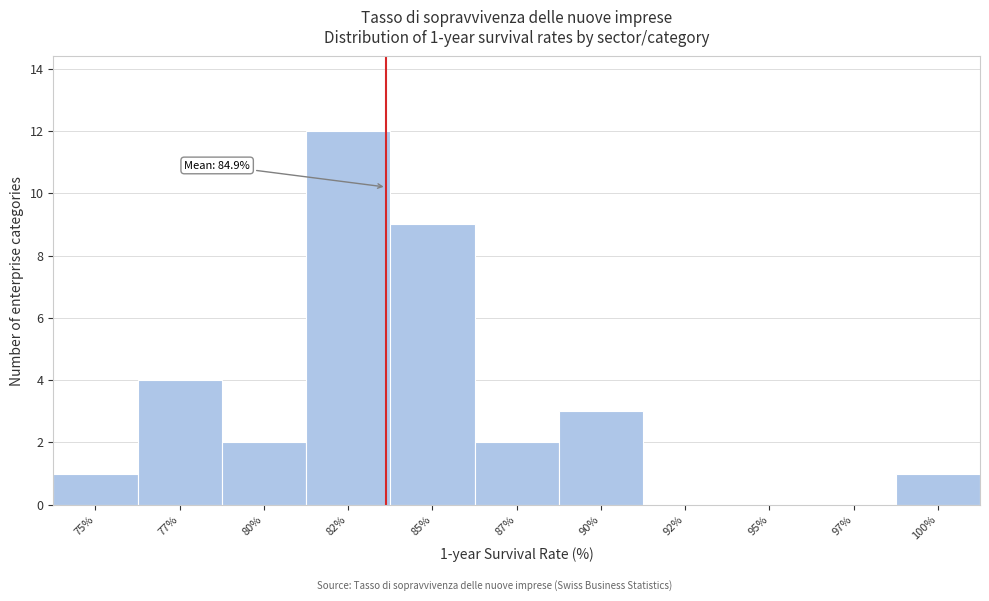

Reading left to right, transcribe all the data shown in this chart.

75%=1	77%=4	80%=2	82%=12	85%=9	87%=2	90%=3	92%=0	95%=0	97%=0	100%=1